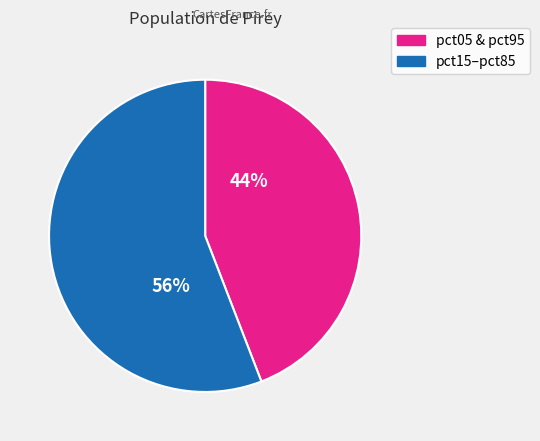

To the nearest percent, what is the average slice percentage?

50%